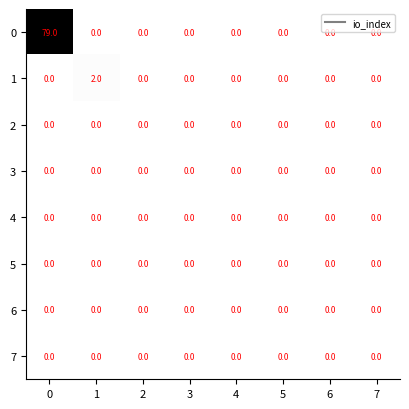

The 0 series shows -26 at 6. True or false?

False